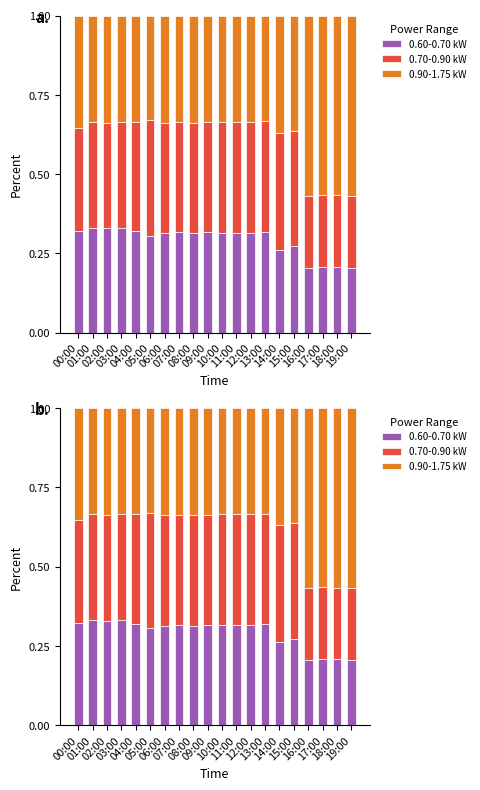

Is the value of 0.60-0.70 kW at 19:00 greater than the value of 0.70-0.90 kW at 00:00?

No